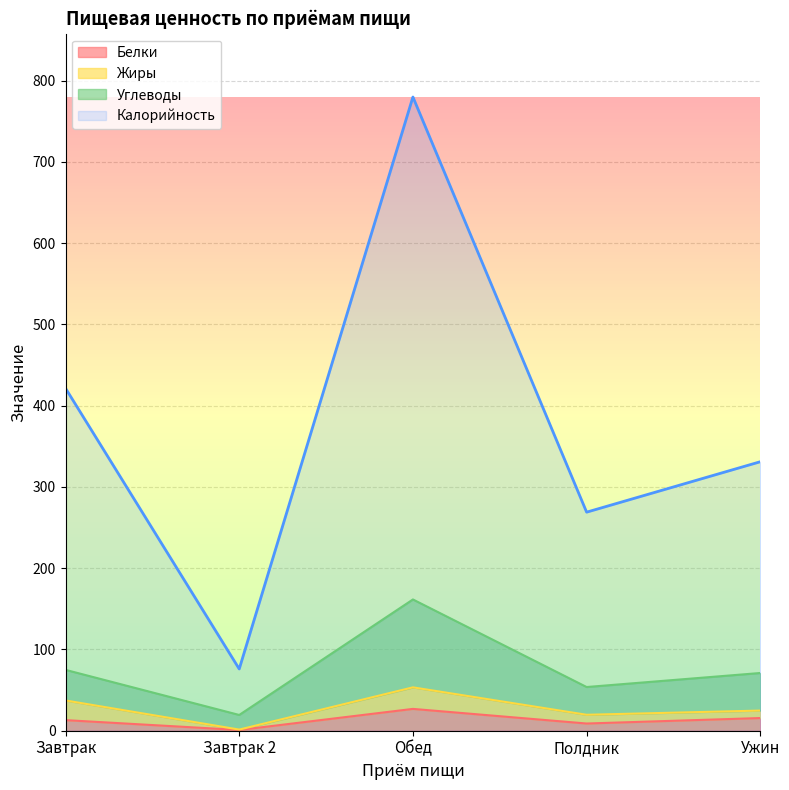

The Белки series shows 26.9 at Обед. True or false?

True